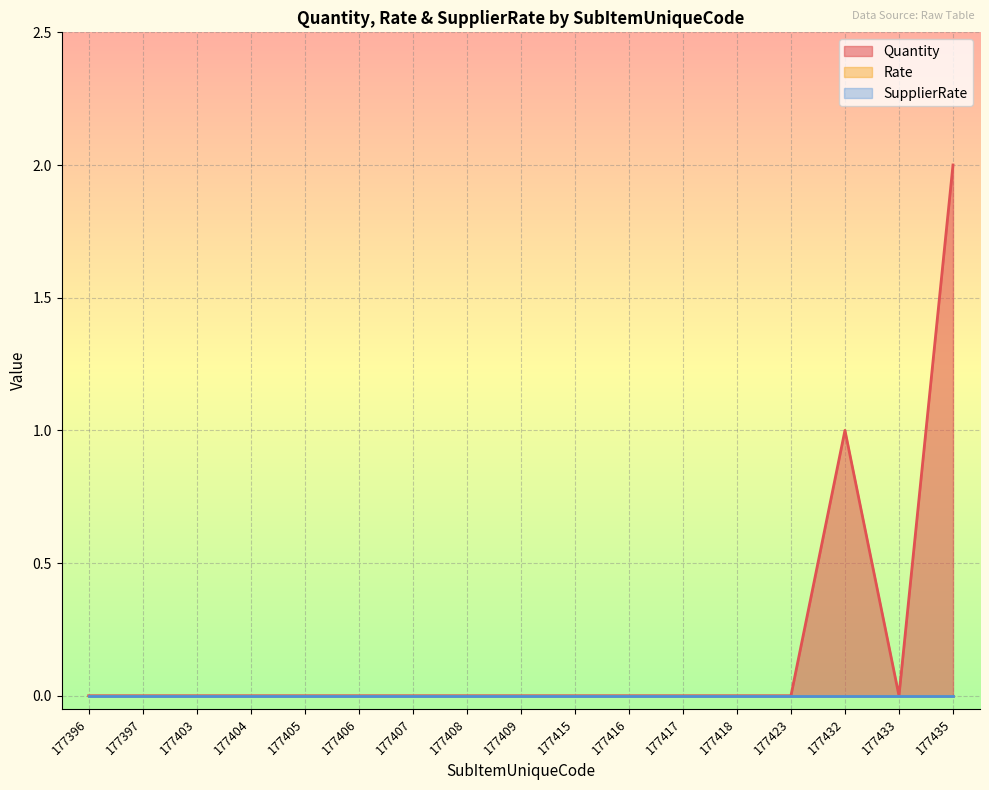

At which label does Rate reach its minimum?

177396